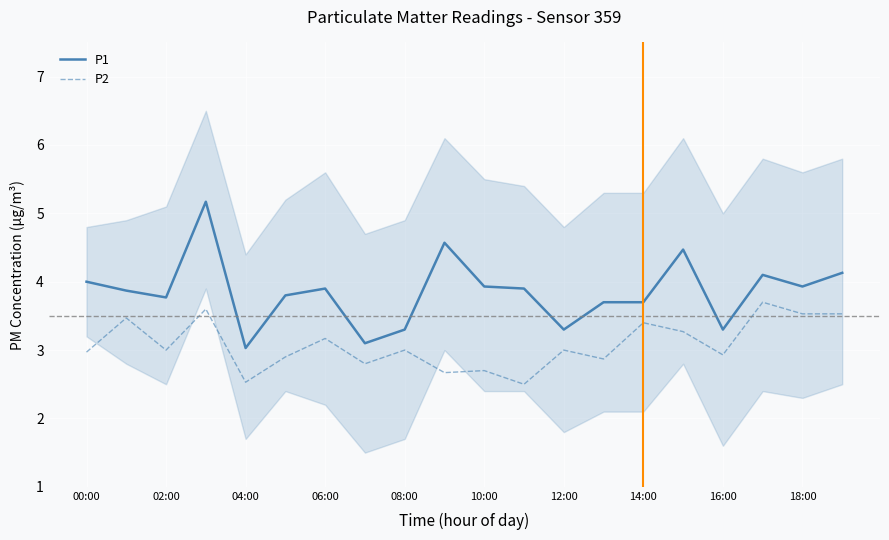

List the series in order of their overall mean, highest first.

P1, P2